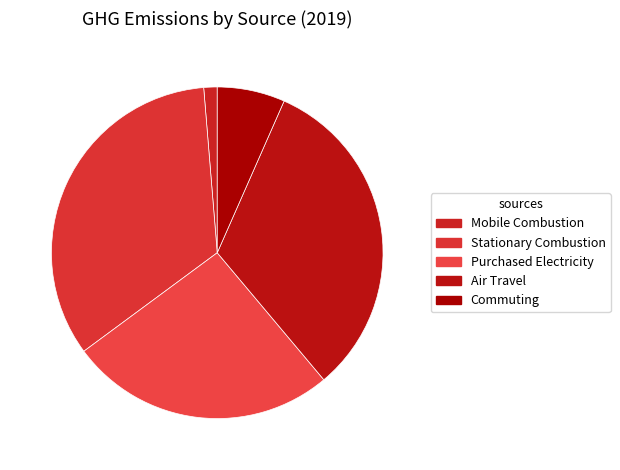

How many segments does this pie chart have?

5